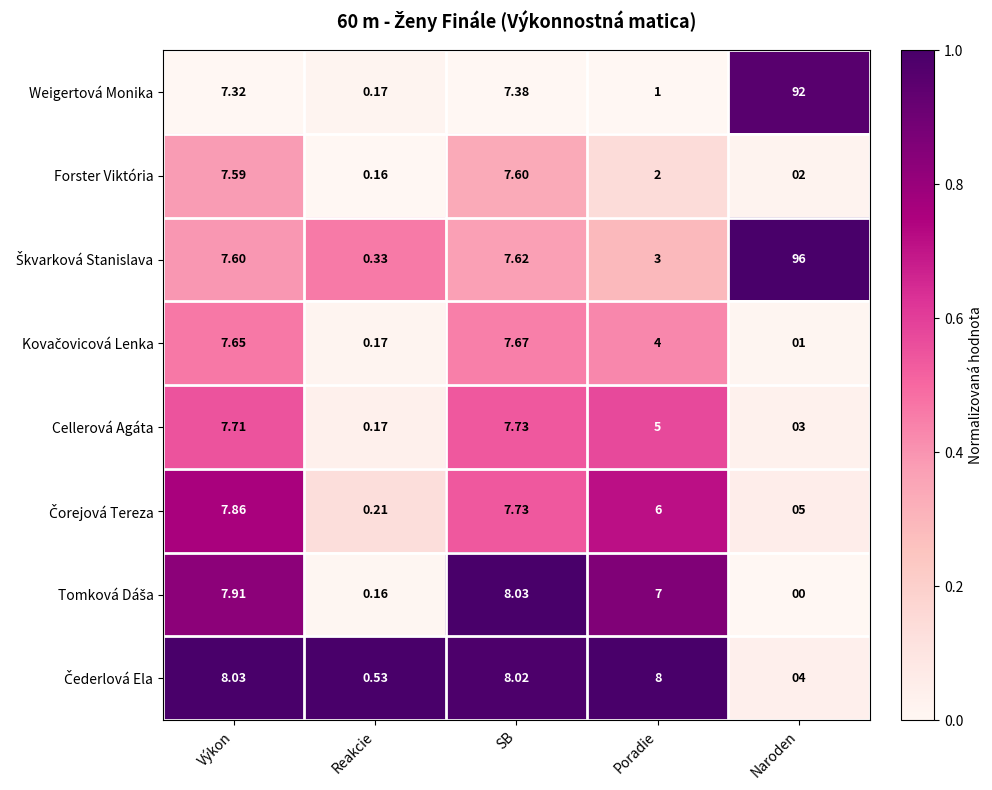

Which category has the lowest value in the Weigertová Monika series?

Reakcie